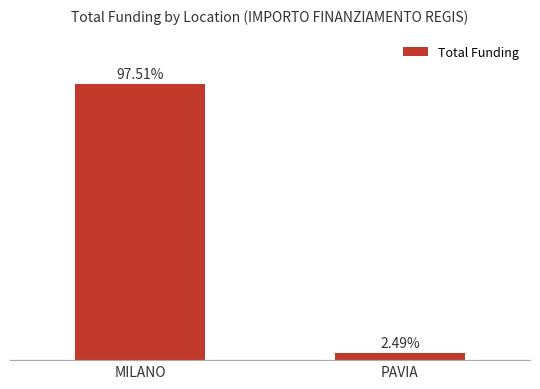

What is the label of the 2nd bar from the left?

PAVIA